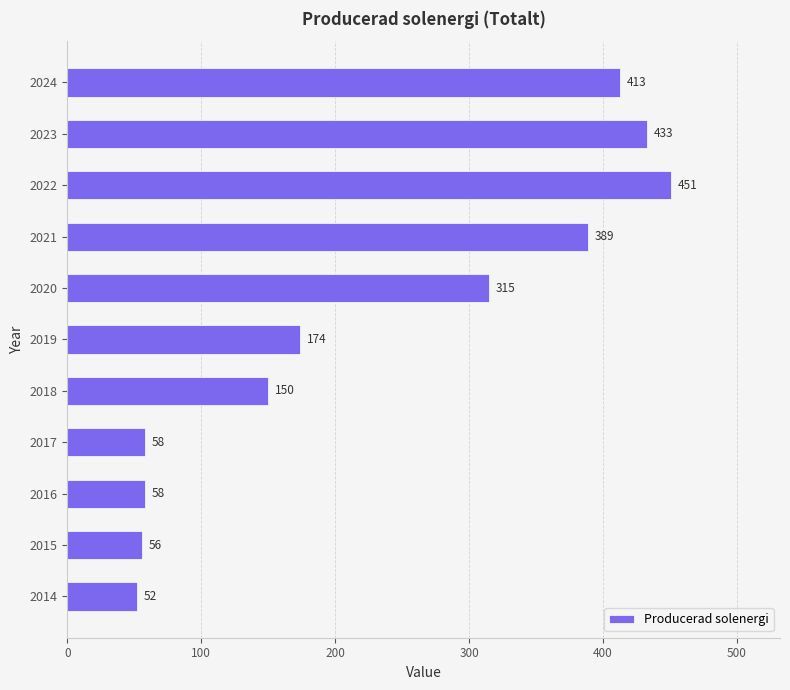

What is the average value?

232